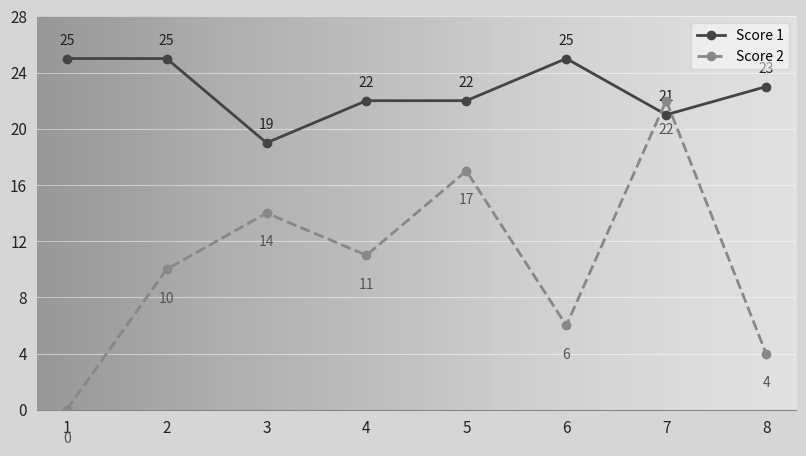

Which category has the lowest value in the Score 2 series?

1